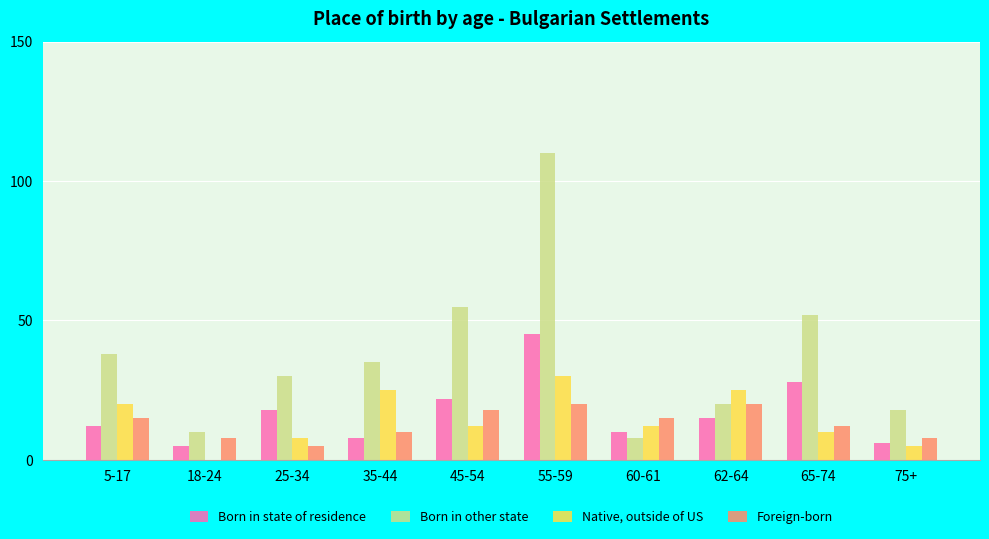

How many data points does each series have?

10